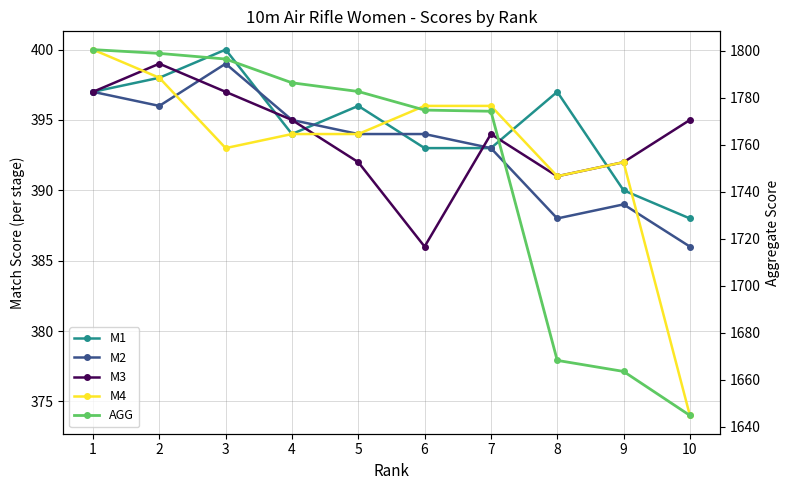

Between 4 and 9, which series saw the biggest shift?

AGG